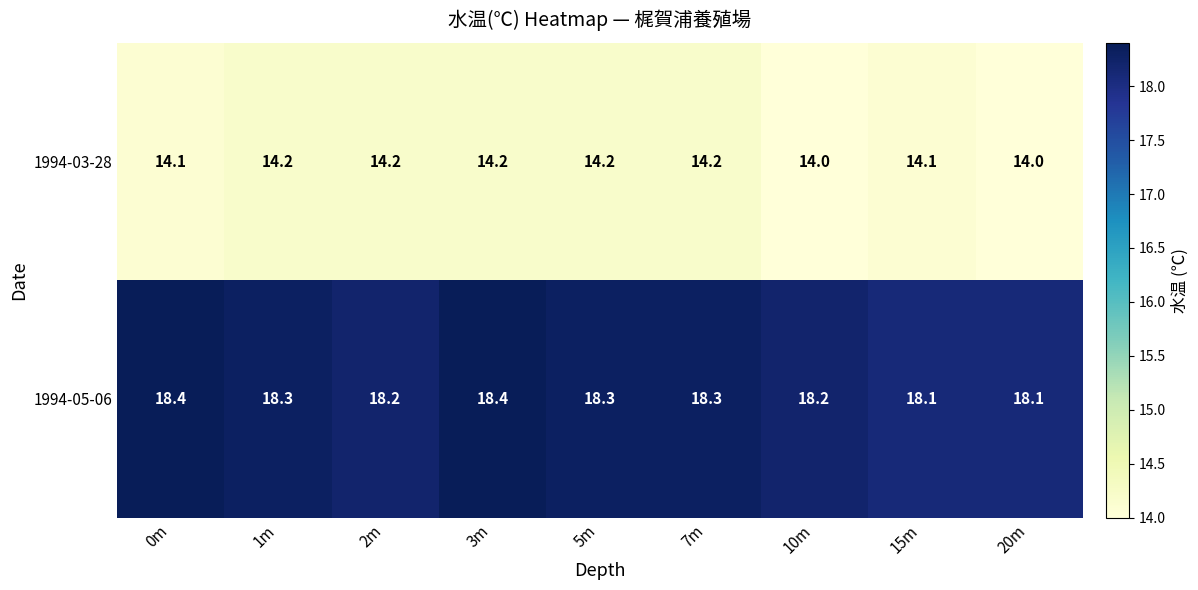

Rank the series by their maximum value, from highest to lowest.

1994-05-06, 1994-03-28